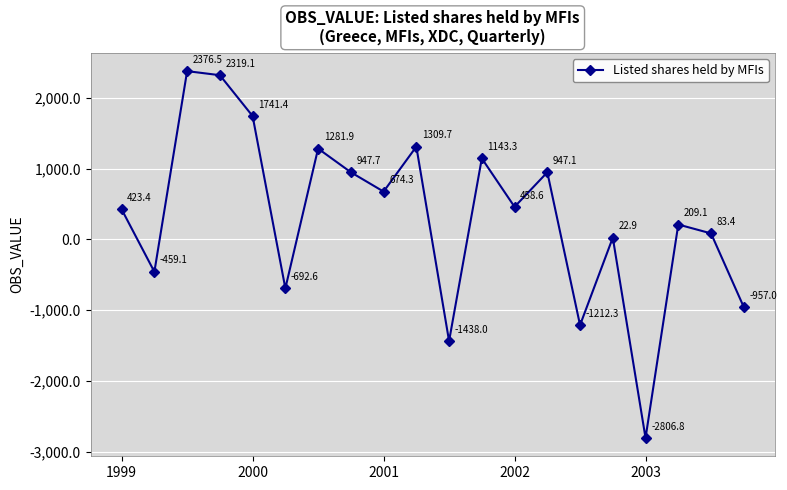

What is the value of the 18th point from the left?

209.1